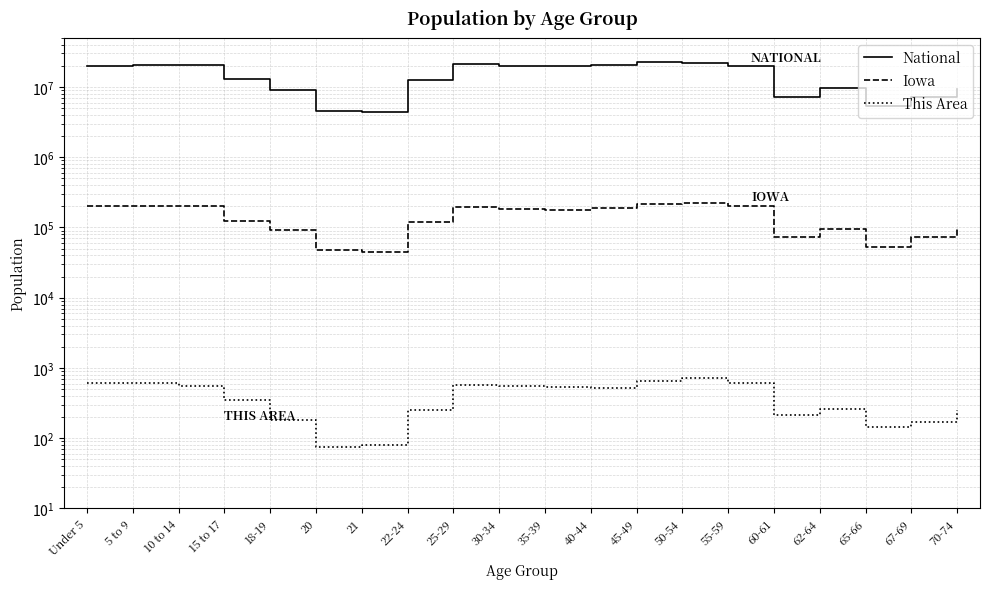

Reading left to right, extract all data points from this chart.

National: Under 5=20201362	5 to 9=20348657	10 to 14=20677194	15 to 17=12954254	18-19=9086089	20=4519129	21=4354294	22-24=12712576	25-29=21101849	30-34=19962099	35-39=20179642	40-44=20890964	45-49=22708591	50-54=22298125	55-59=19664805	60-61=7113727	62-64=9704197	65-66=5319902	67-69=7115361	70-74=9278166
Iowa: Under 5=202123	5 to 9=200646	10 to 14=200904	15 to 17=124320	18-19=92517	20=47227	21=44695	22-24=121428	25-29=197843	30-34=184740	35-39=177148	40-44=187400	45-49=216482	50-54=223244	55-59=204393	60-61=72152	62-64=96205	65-66=52304	67-69=72061	70-74=100291
This Area: Under 5=613	5 to 9=608	10 to 14=563	15 to 17=353	18-19=184	20=76	21=81	22-24=254	25-29=571	30-34=552	35-39=532	40-44=521	45-49=644	50-54=716	55-59=603	60-61=212	62-64=261	65-66=146	67-69=172	70-74=255